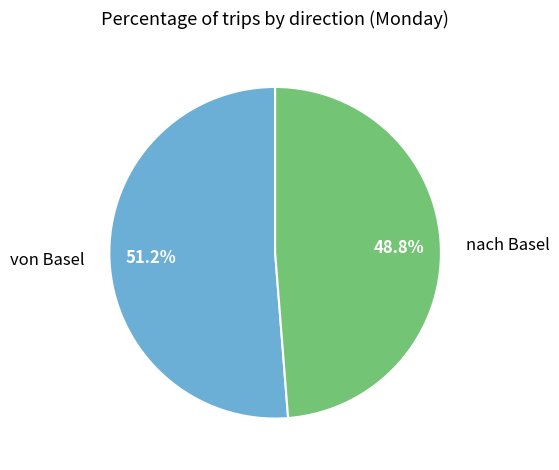

Does von Basel represent more than half of the total?

Yes